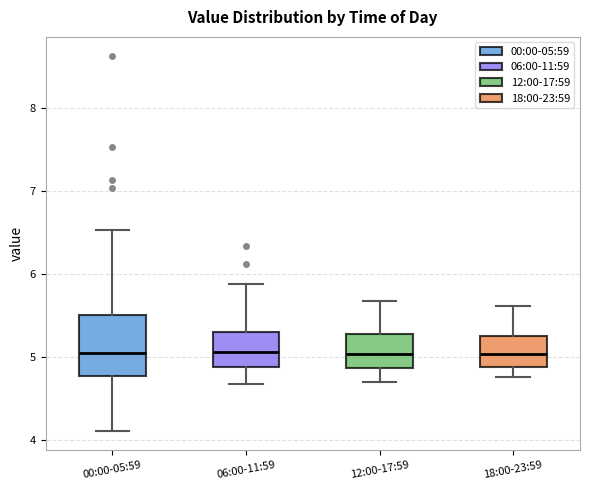

Which box is the tallest, from its lower edge to its upper edge?

00:00-05:59